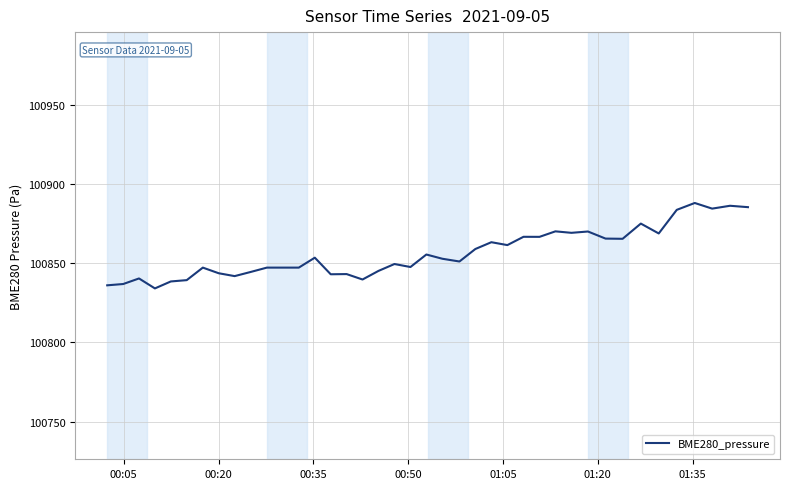

What is the minimum value shown in the chart?

100834.1